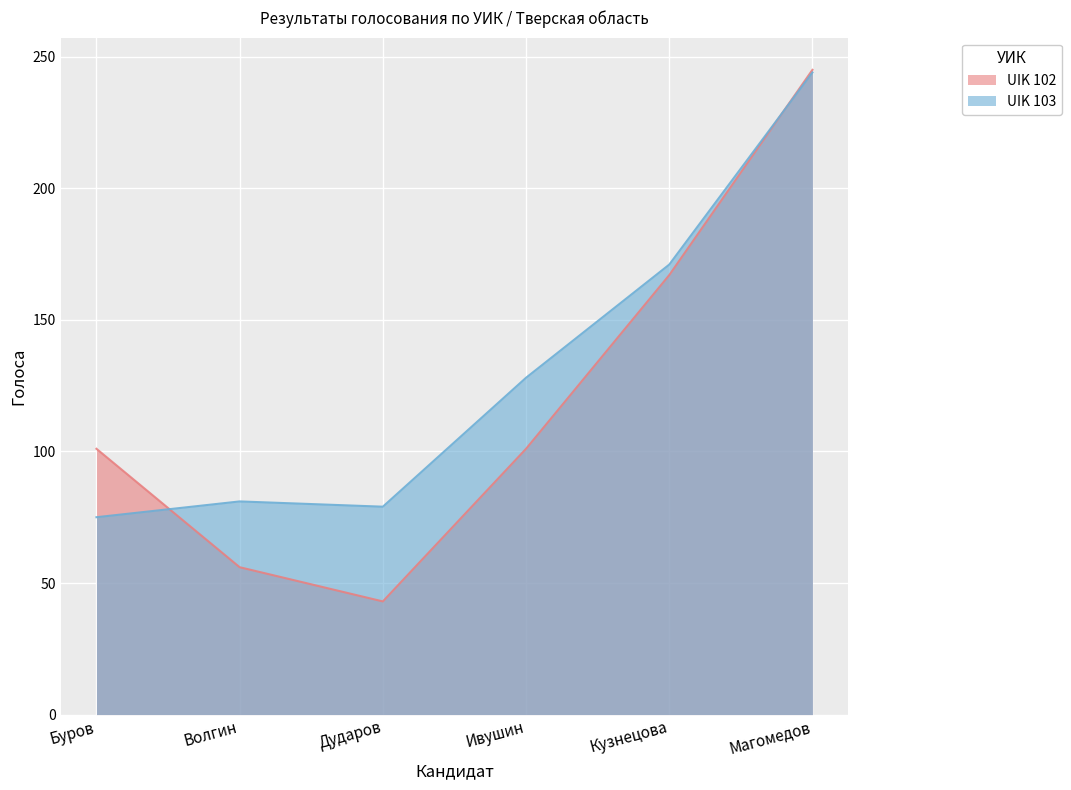

What is the sum of all UIK 103 values?

778